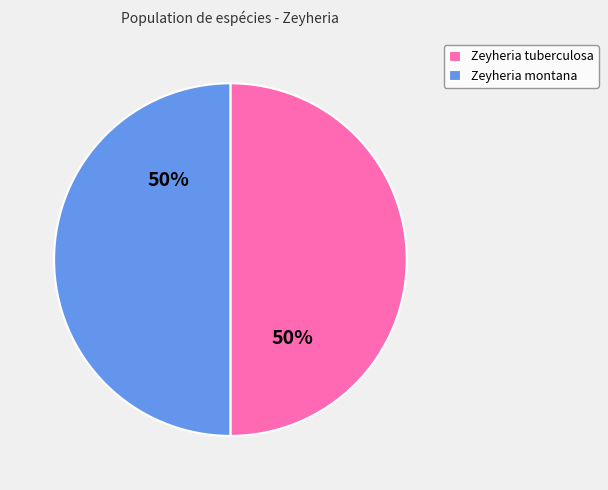

How many segments does this pie chart have?

2